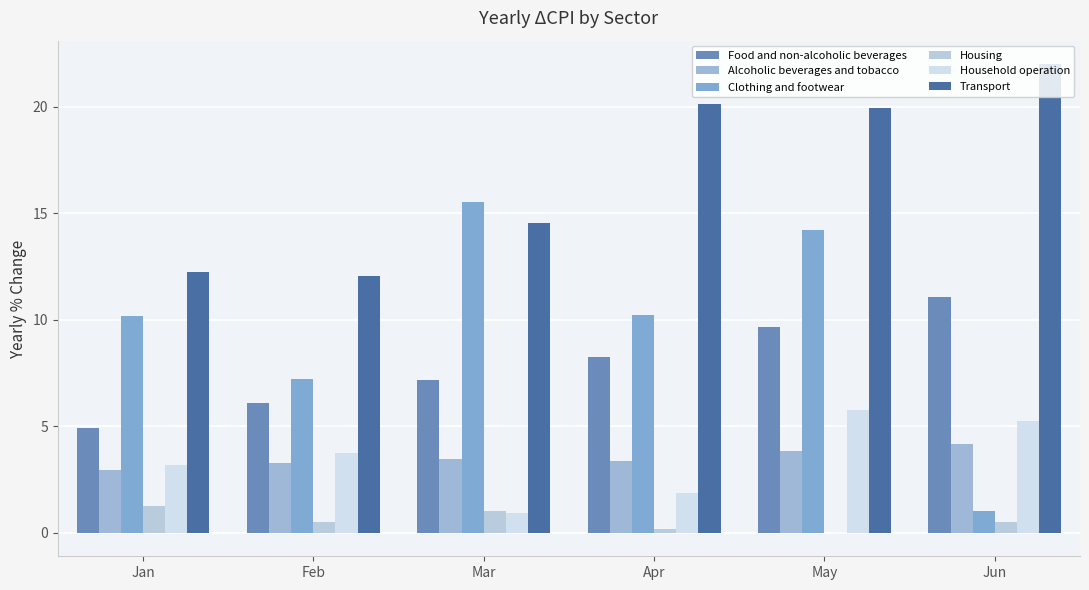

What is the value of the Transport bar at the 1st from the left?

12.2